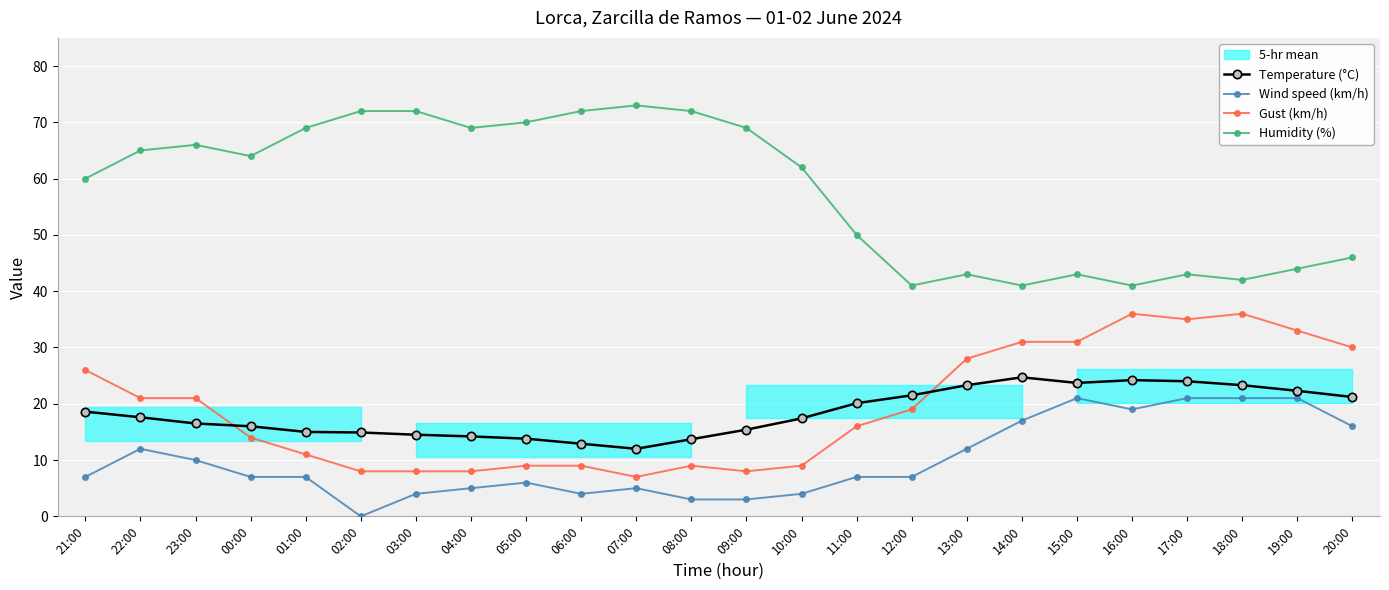

Which series has the largest total across all categories?

Humidity (%)